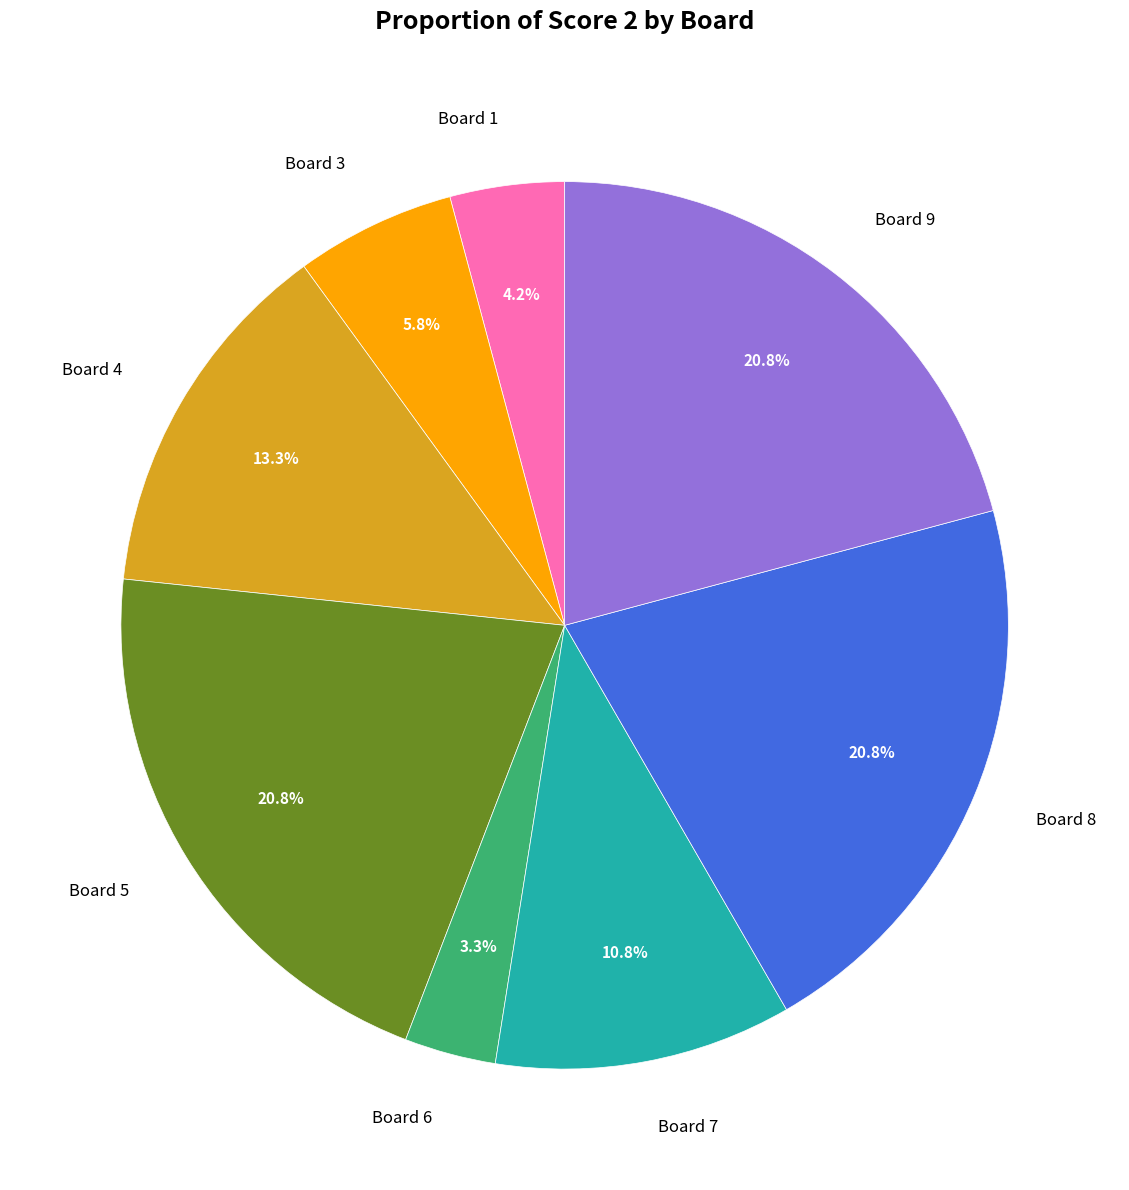

Is there a majority slice in this chart?

No